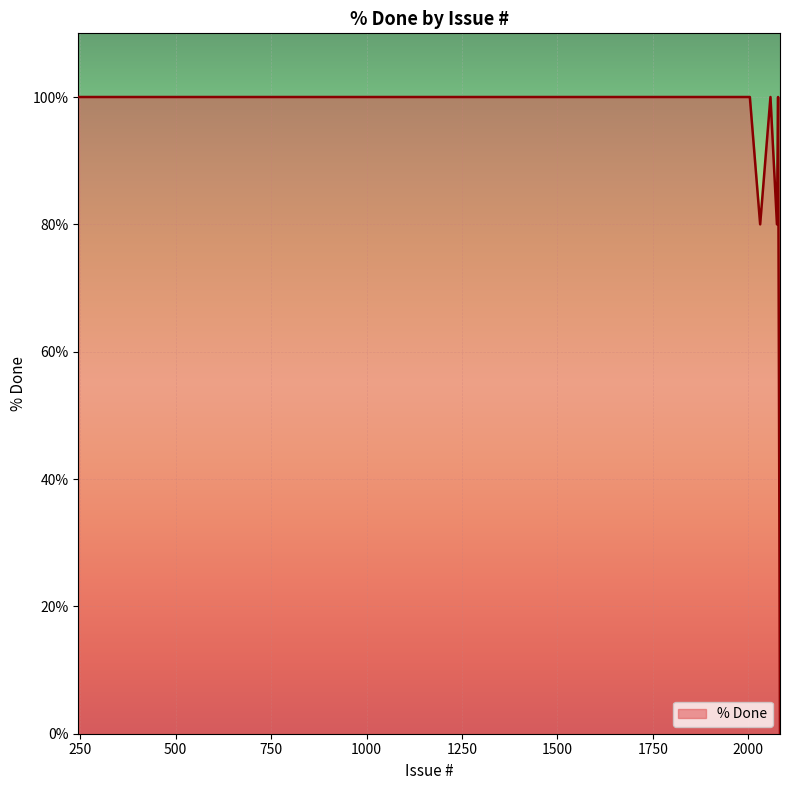

How many series are shown in this chart?

1